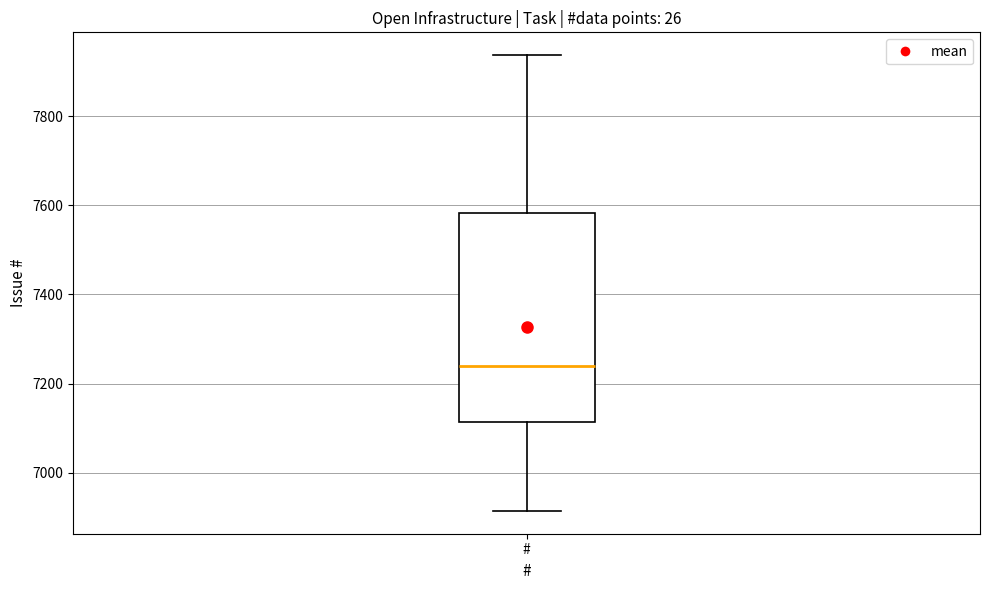

Where does the lower whisker of the box for # end on the y-axis? The values are not printed on the chart, so give them approximately, as read against the axis.

6920